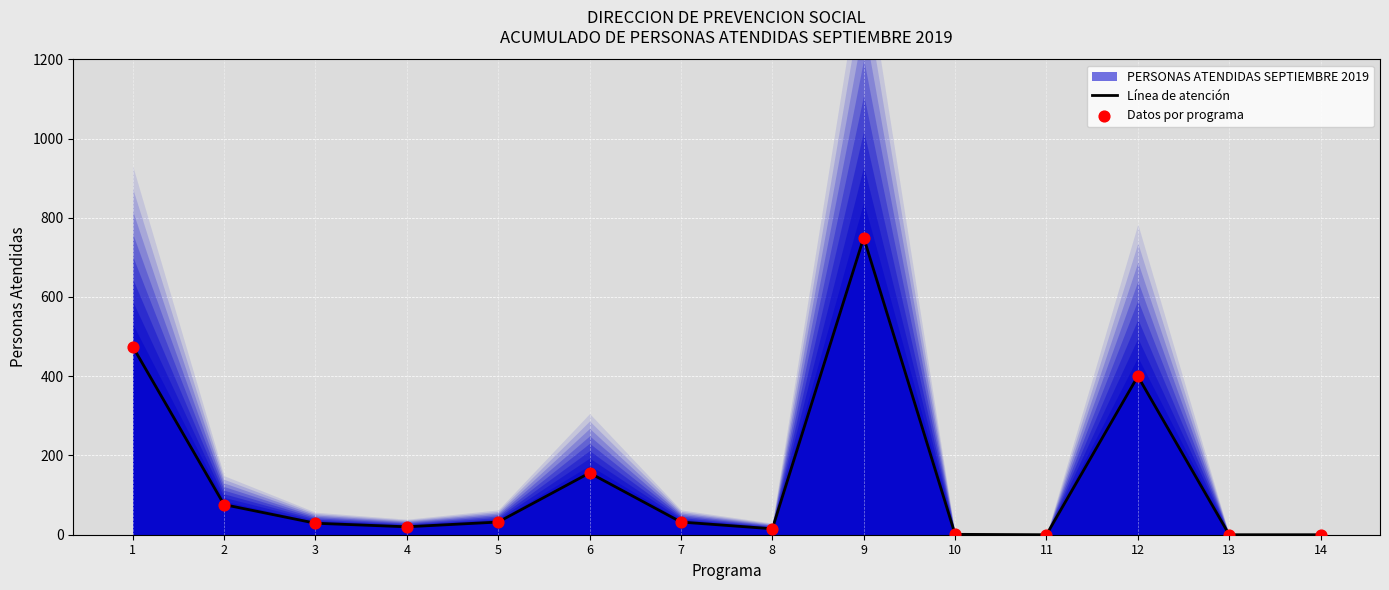

Which series reaches the minimum Y coordinate?

Línea de atención